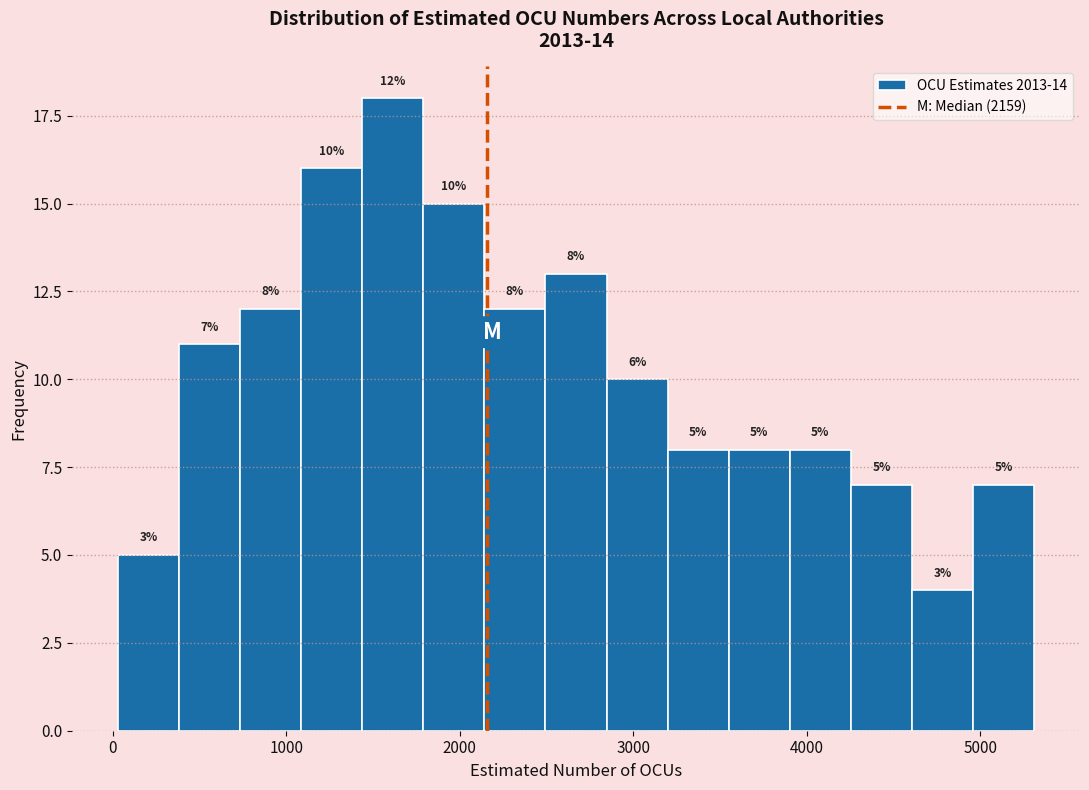

Around what value on the x-axis is the tallest bar? Give the approximate position of its centre, as read against the axis.

1600